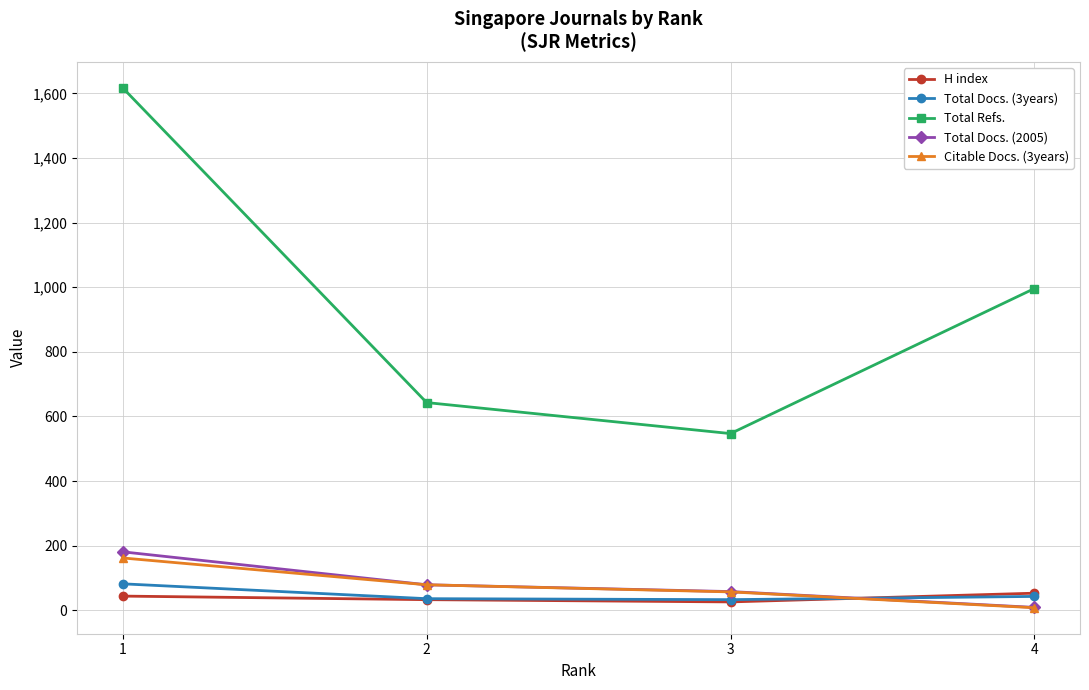

True or false: Total Docs. (3years) has more than 2 interior local peaks.

False